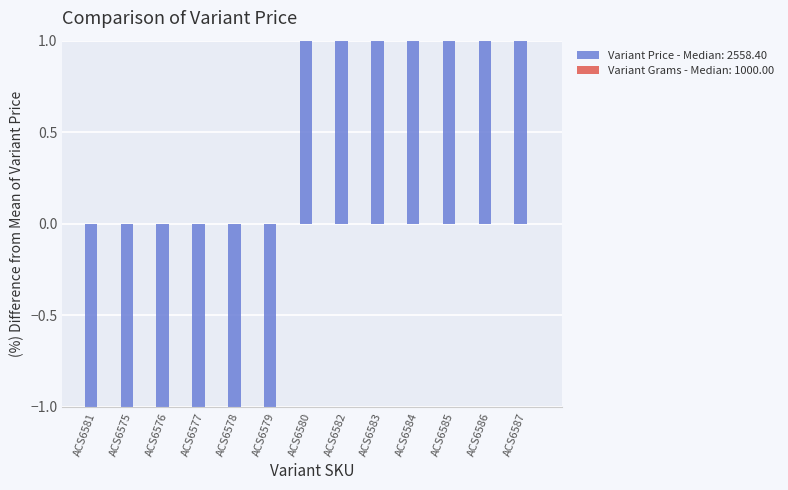

What position from the left is ACS6576?

3